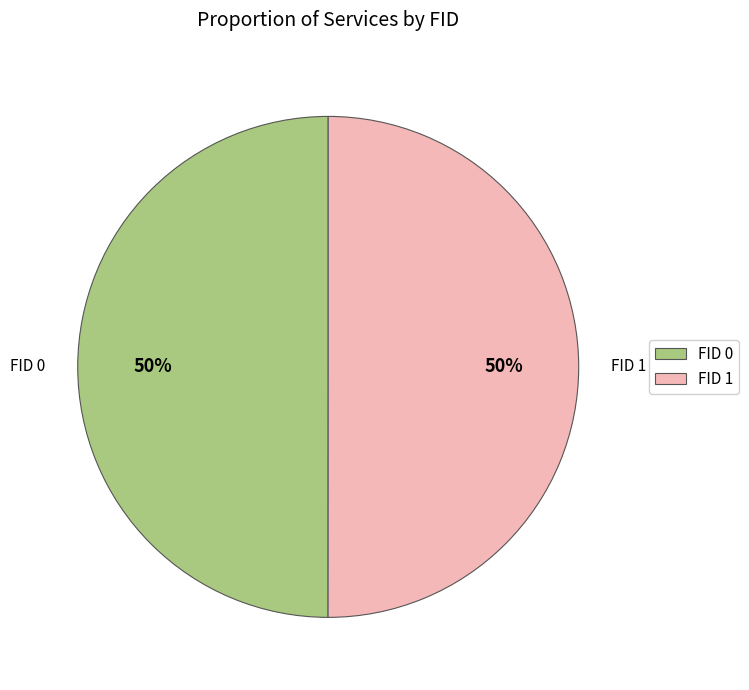

True or false: FID 0 accounts for 50% of the total.

True